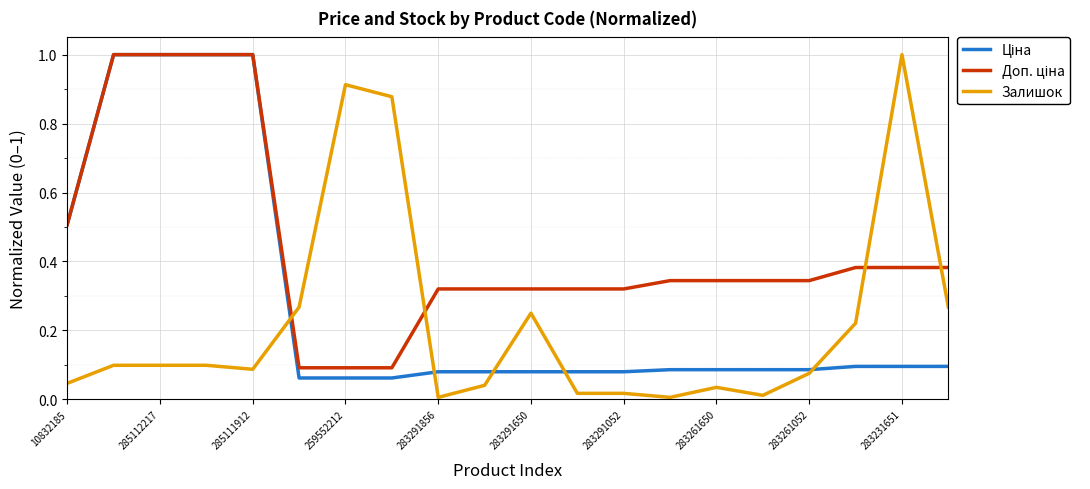

What is the maximum value for Залишок?

1.0